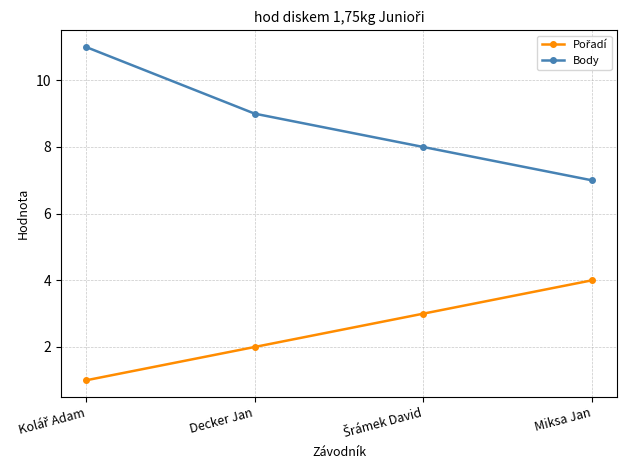

Which series has the largest range (max minus min)?

Body